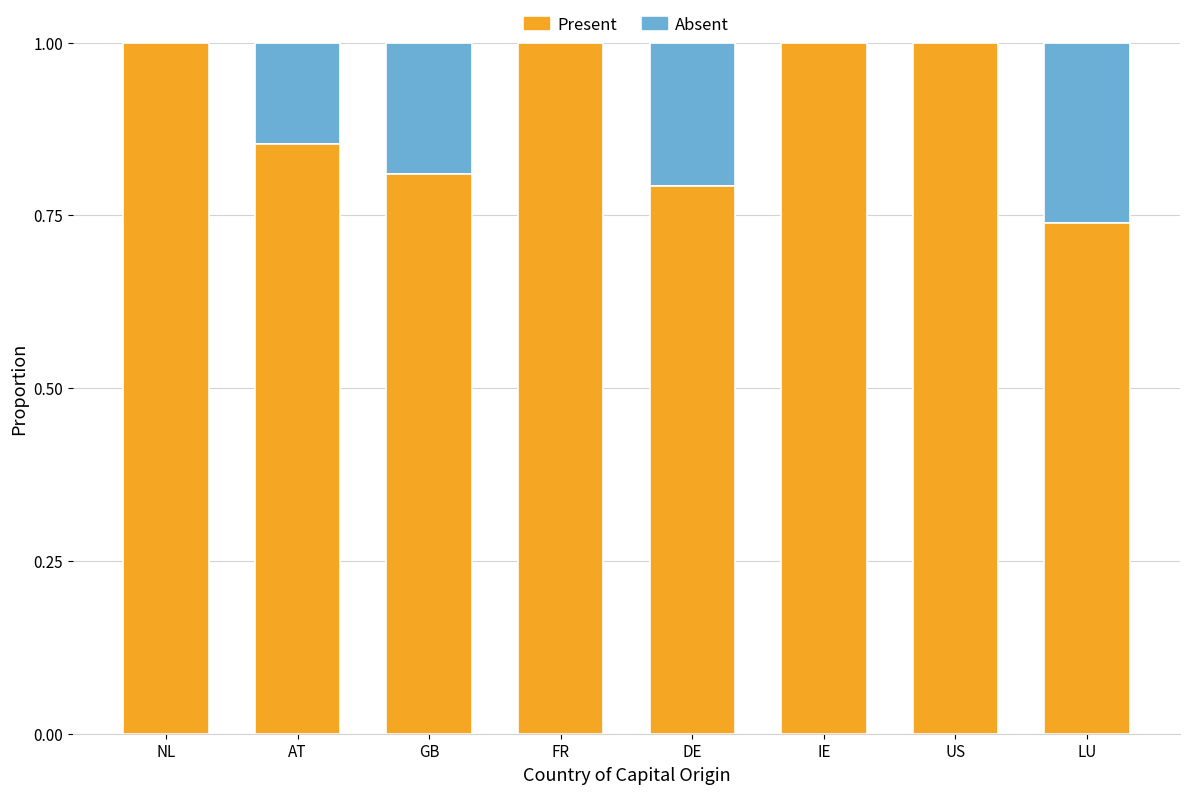

How many data points does each series have?

8